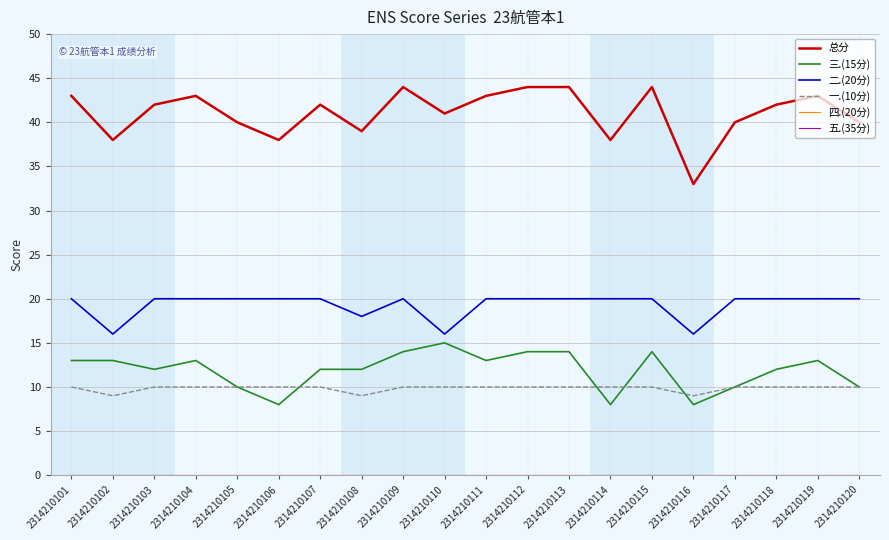

True or false: 二.(20分) has a value of 20 at 2314210117.

True